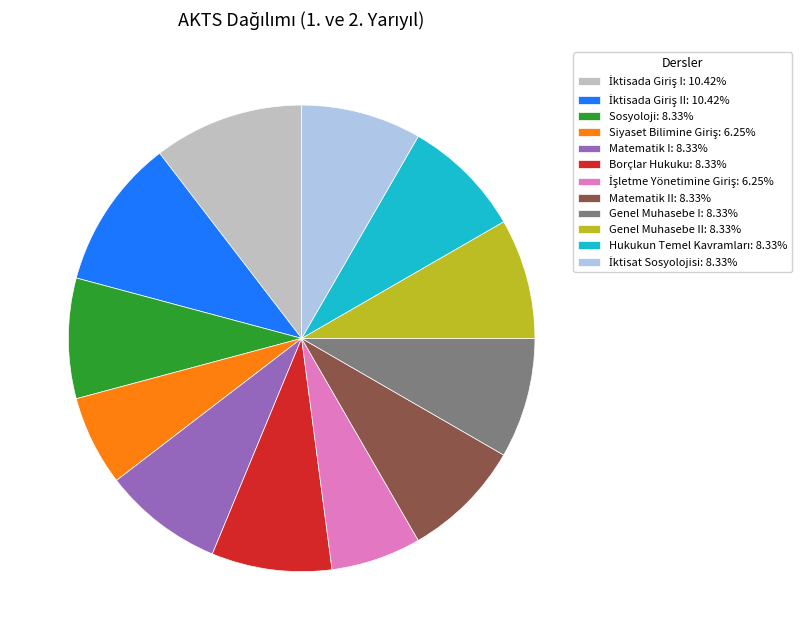

How many segments does this pie chart have?

12